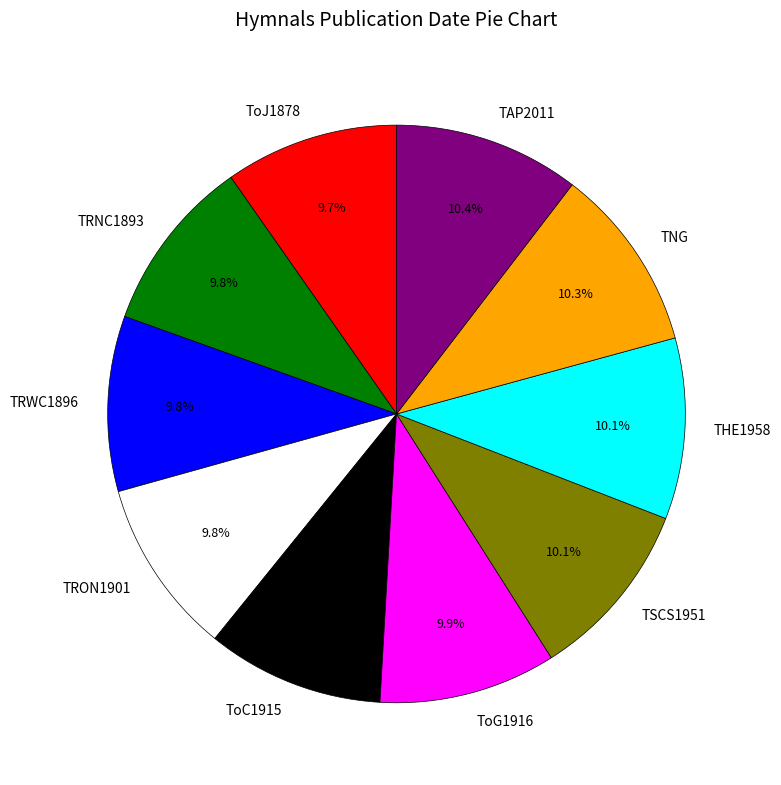

Does TRNC1893 represent more than half of the total?

No